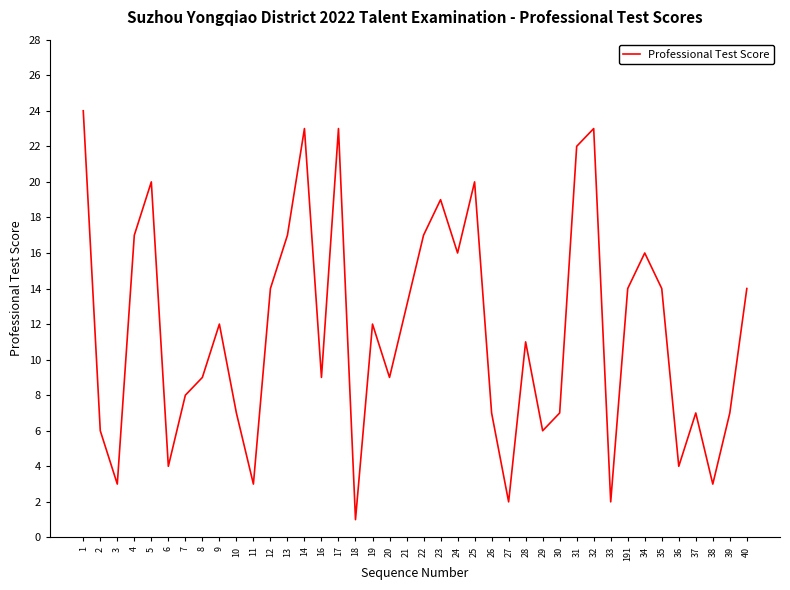

What is the average value?

12